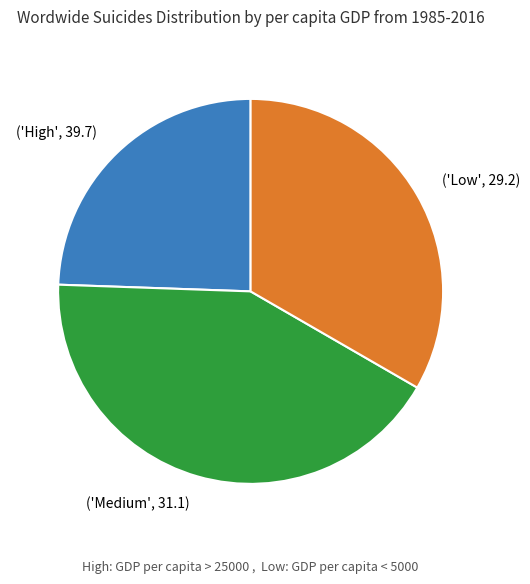

Does ('Low', 29.2) represent more than half of the total?

No